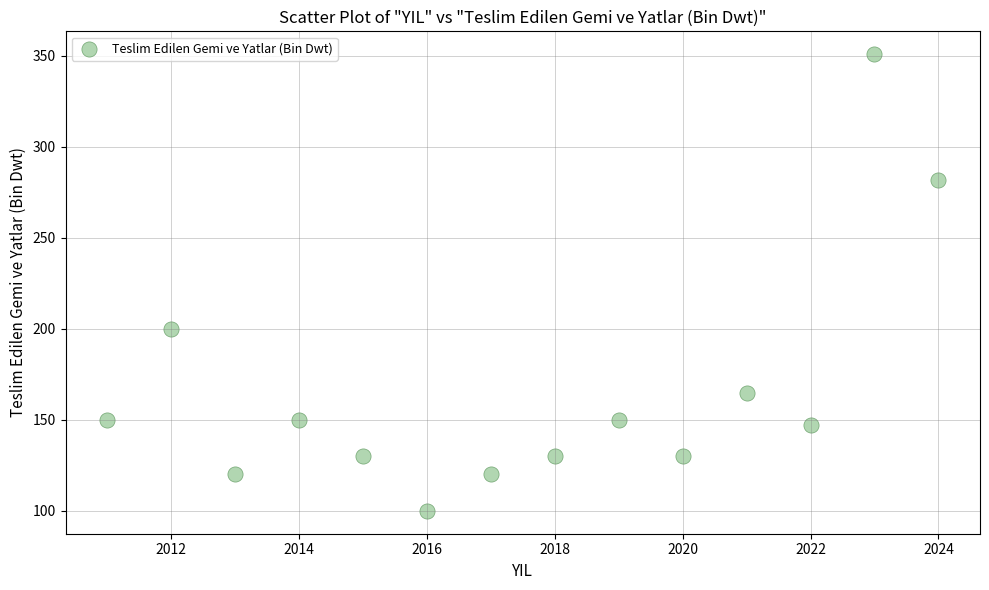

What Y value in the scatter plot is closest to 225?

200